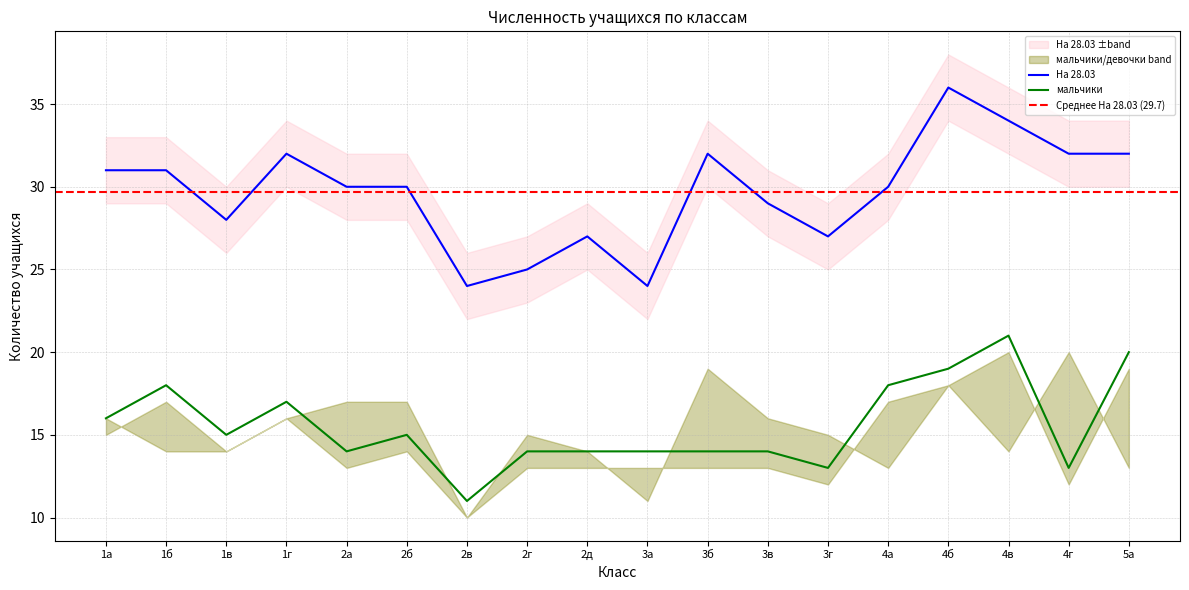

Is this an area chart (filled region under the line)?

No